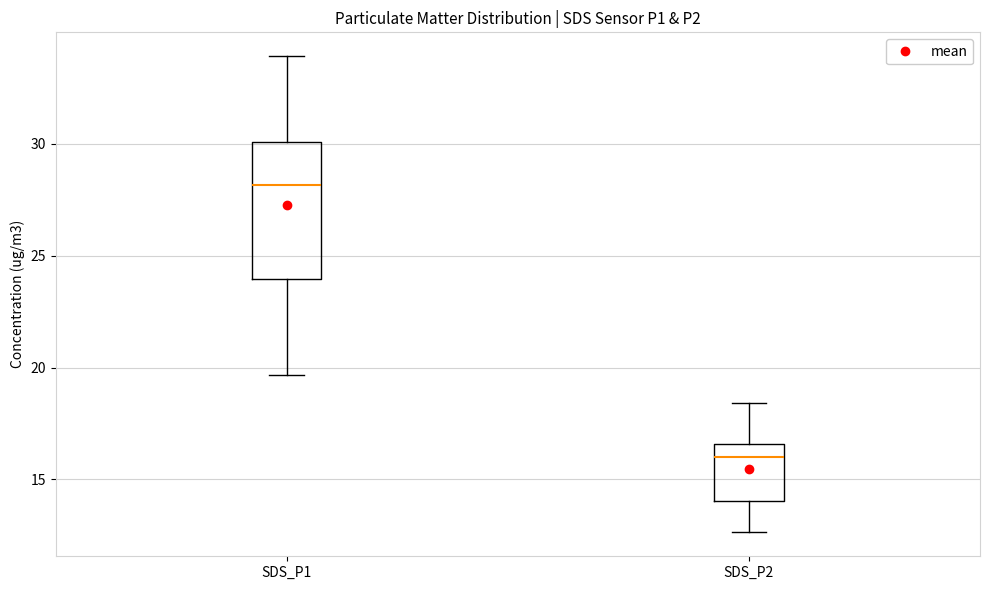

Where is the upper edge of the box for SDS_P1 on the y-axis? The values are not printed on the chart, so give them approximately, as read against the axis.

30.0